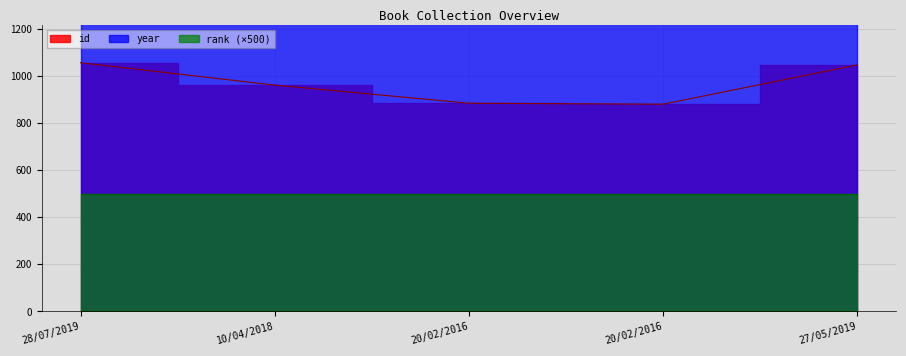

What is the value of the year point at the 2nd from the left?

2017